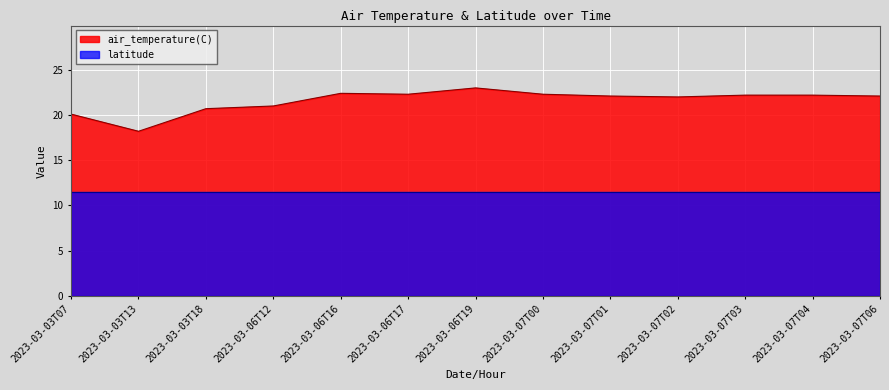

Reading right to left, extract all data points from this chart.

22.1	22.2	22.2	22.0	22.1	22.3	23.0	22.3	22.4	21.0	20.7	18.2	20.1